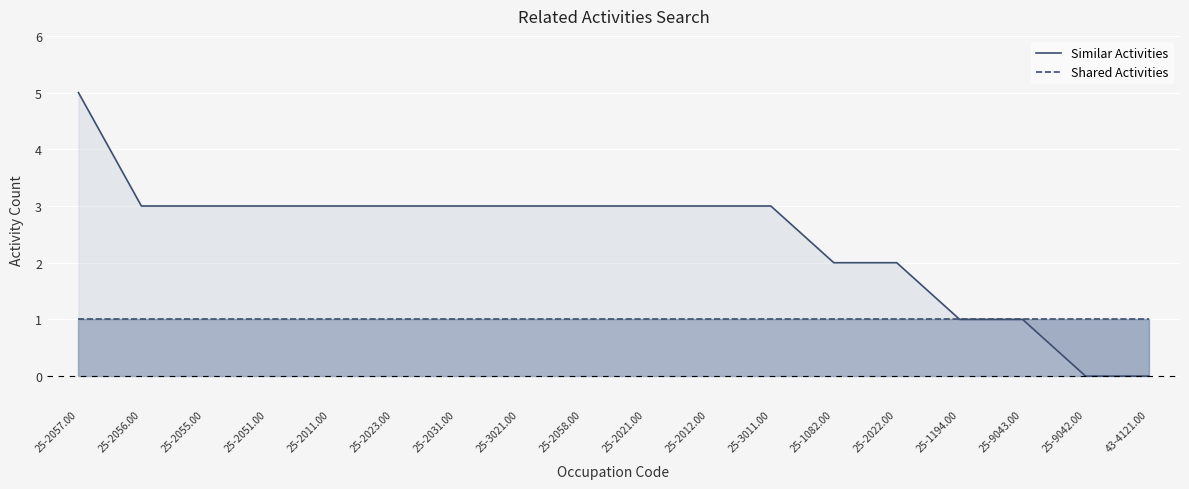

Is it true that Shared Activities equals 0 at 25-2051.00?

False